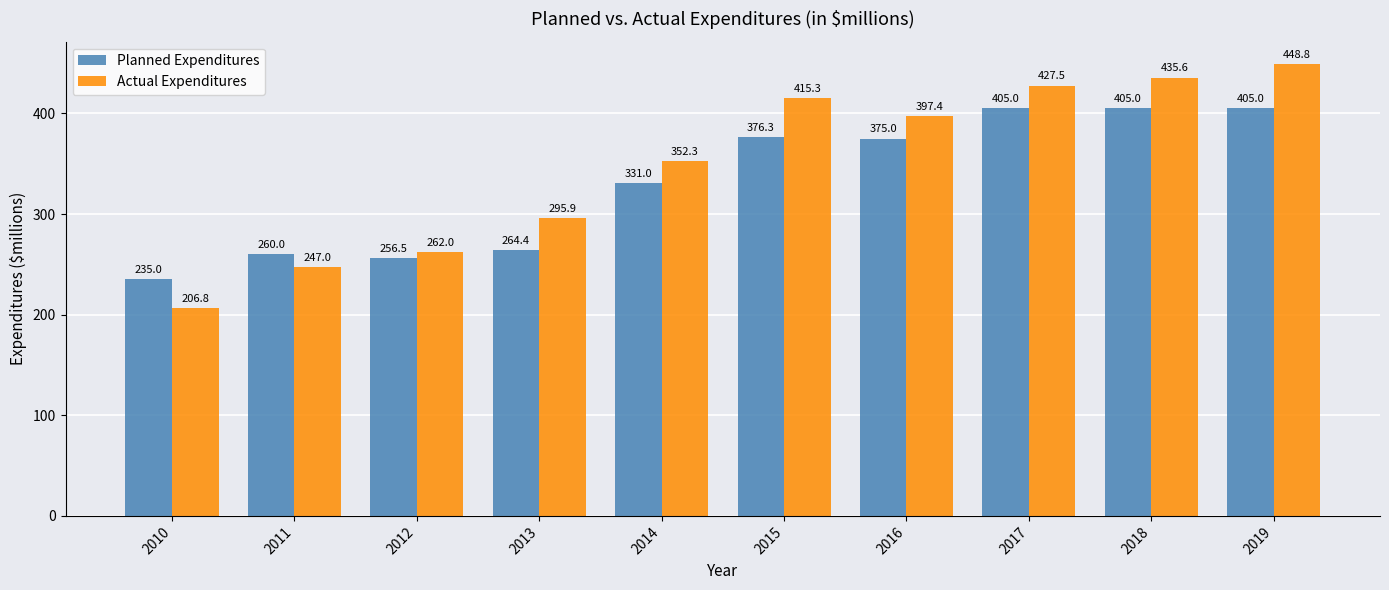

Reading left to right, what are all the values shown in this chart?

Planned Expenditures: 2010=235.0	2011=260.0	2012=256.5	2013=264.4	2014=331.0	2015=376.3	2016=375.0	2017=405.0	2018=405.0	2019=405.0
Actual Expenditures: 2010=206.8	2011=247.0	2012=262.0	2013=295.9	2014=352.3	2015=415.3	2016=397.4	2017=427.5	2018=435.6	2019=448.8